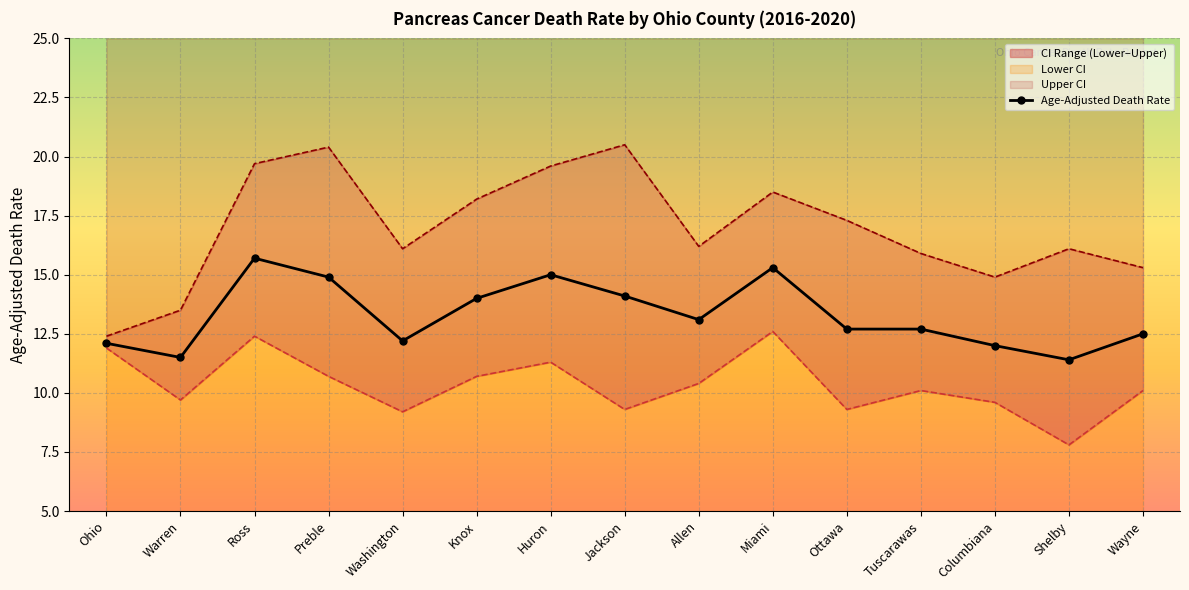

Is the value of Lower CI at Washington greater than the value of Upper CI at Preble?

No